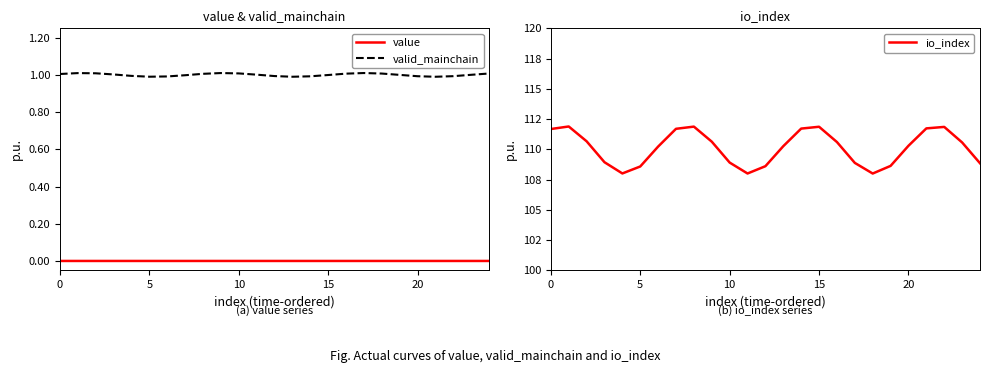

True or false: value and valid_mainchain cross at least once.

False